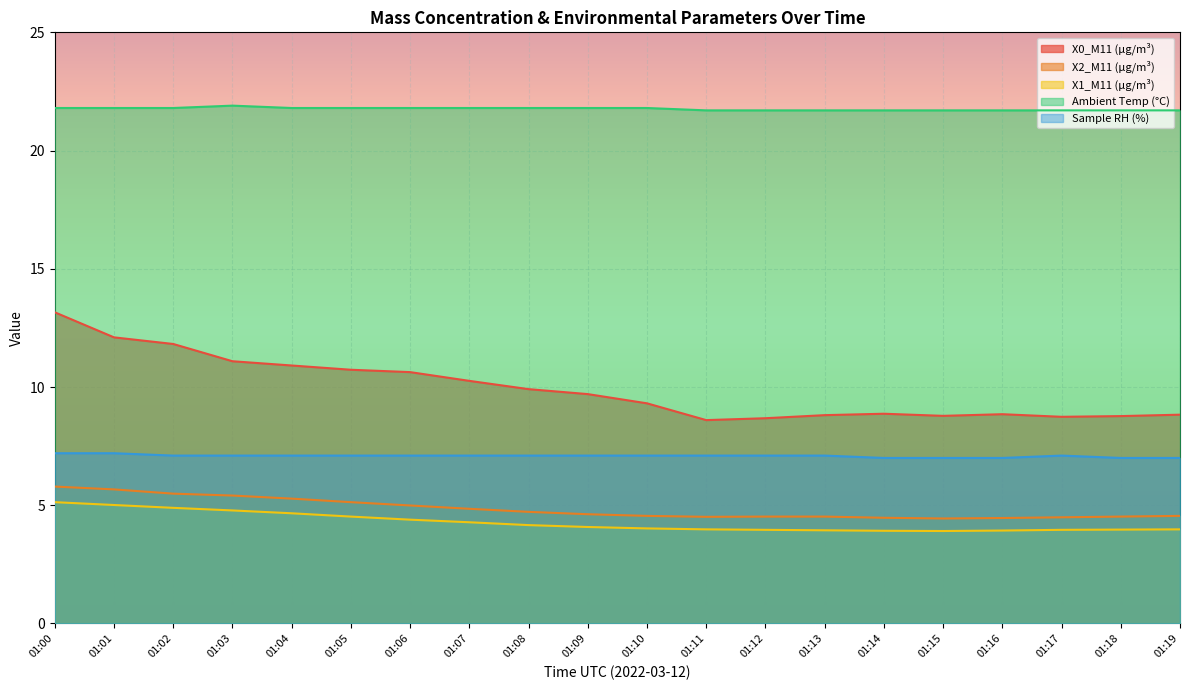

How many lines are shown in the chart?

5